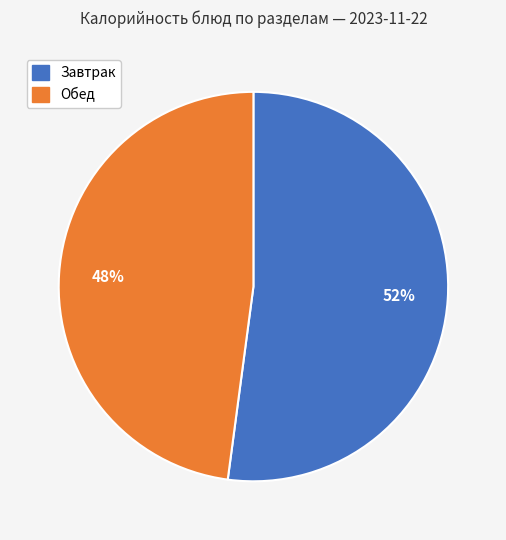

Which has a higher value, Обед or Завтрак?

Завтрак